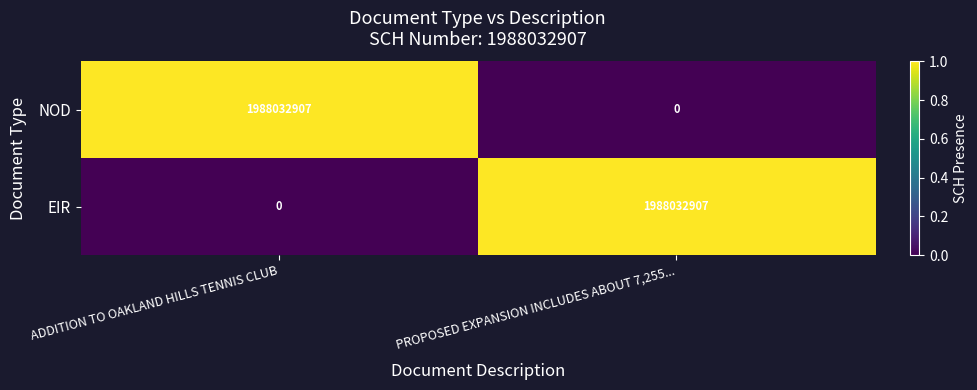

At which label does EIR reach its peak?

PROPOSED EXPANSION INCLUDES ABOUT 7,255...